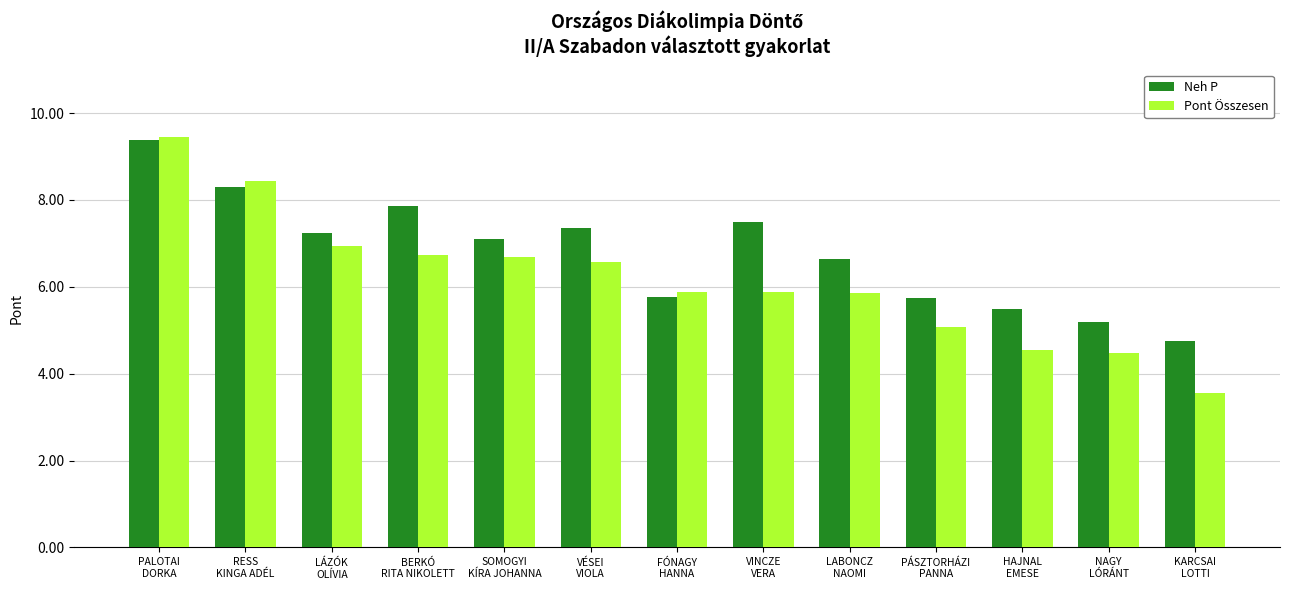

Which series has the largest total across all categories?

Neh P